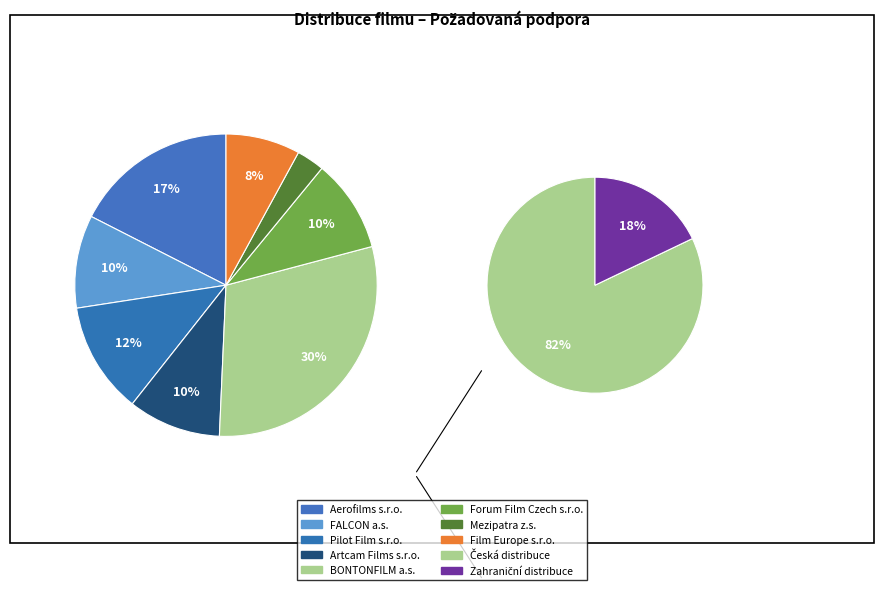

What is the largest slice in the pie chart?

BONTONFILM (Kdyby radši)